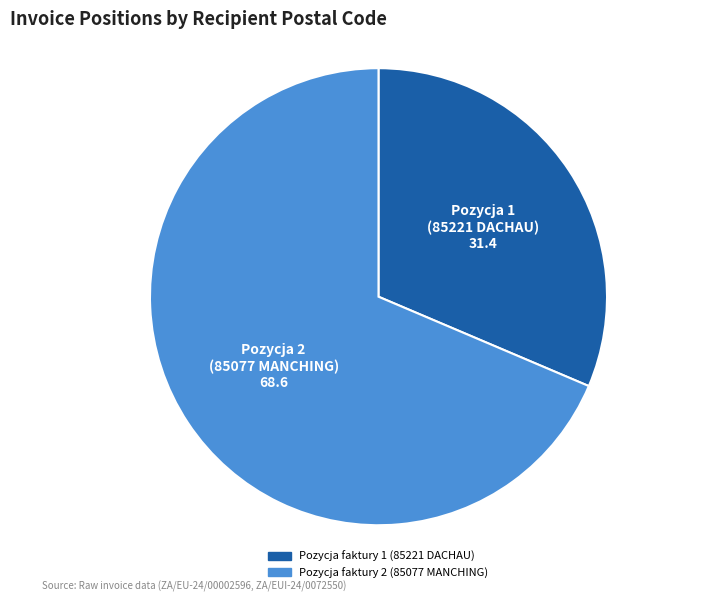

Is the sum of Pozycja faktury 2 (85077 MANCHING) and Pozycja faktury 1 (85221 DACHAU) greater than half?

Yes